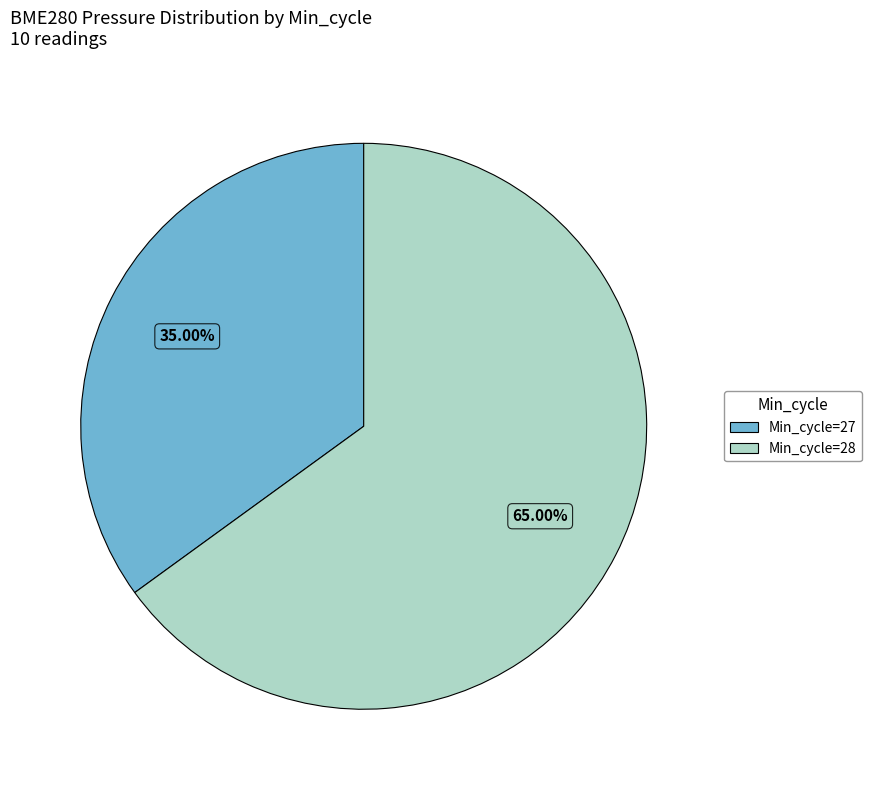

Rank the categories by value from lowest to highest.

Min_cycle=27, Min_cycle=28